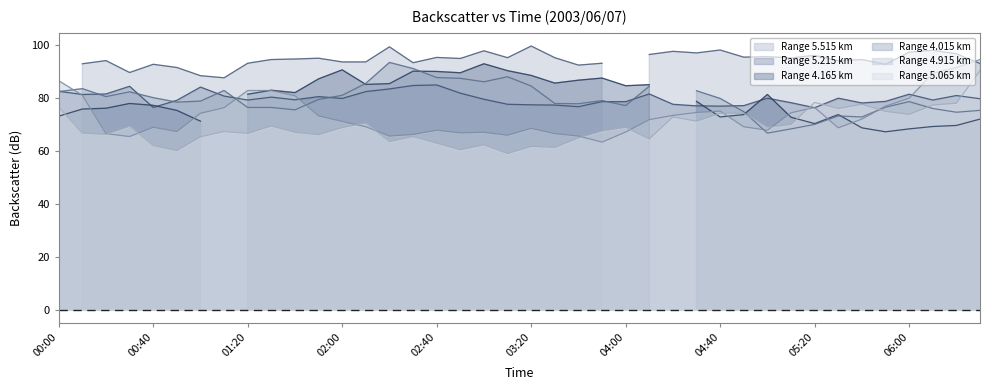

What is the label of the 31st point from the left?

05:00